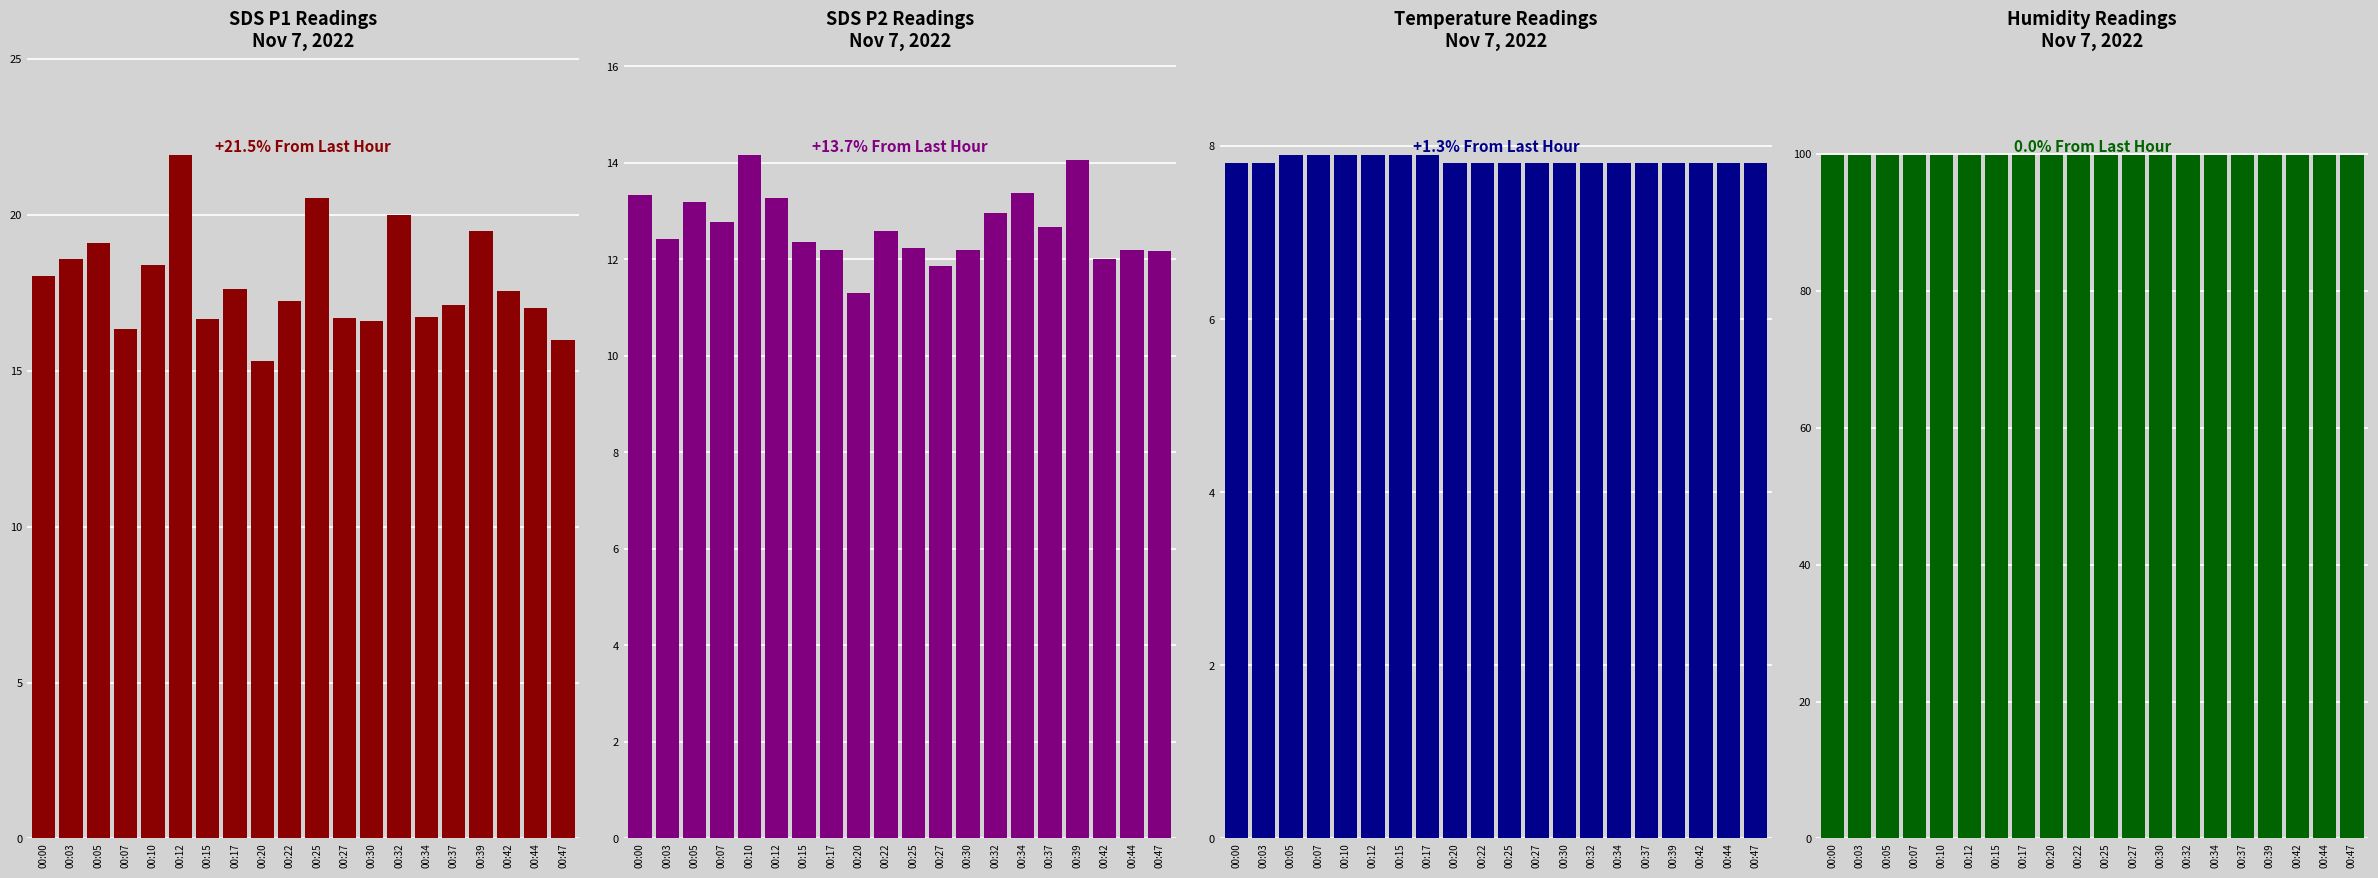

Rank the series by their maximum value, from highest to lowest.

Humidity, SDS_P1, SDS_P2, Temp